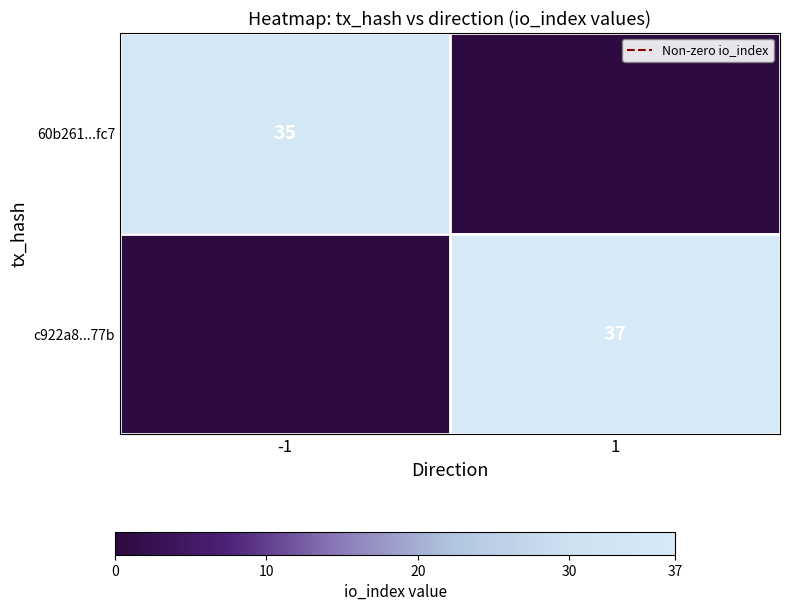

True or false: 60b261...fc7 has a value of 49 at -1.

False